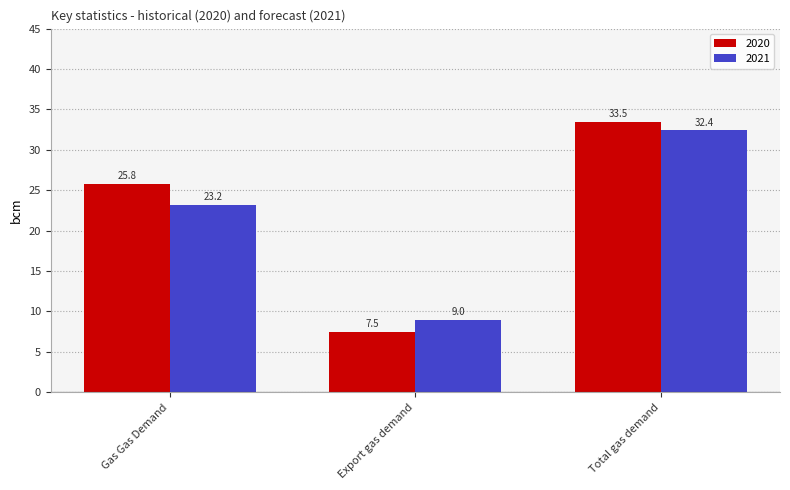

Is the value of 2021 at Total gas demand greater than the value of 2020 at Total gas demand?

No